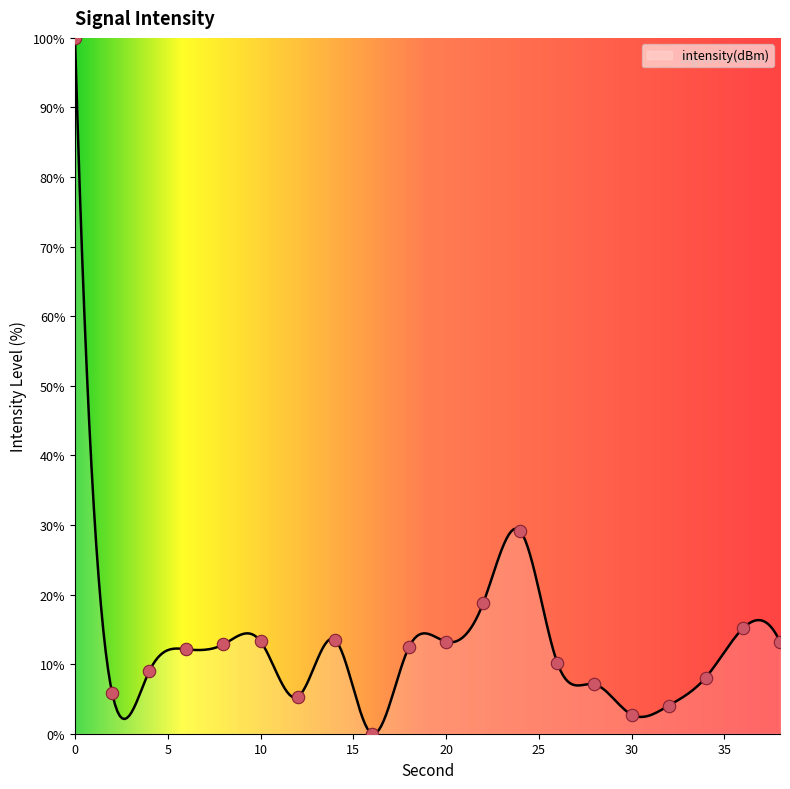

Between 18 and 38, which is larger?

38